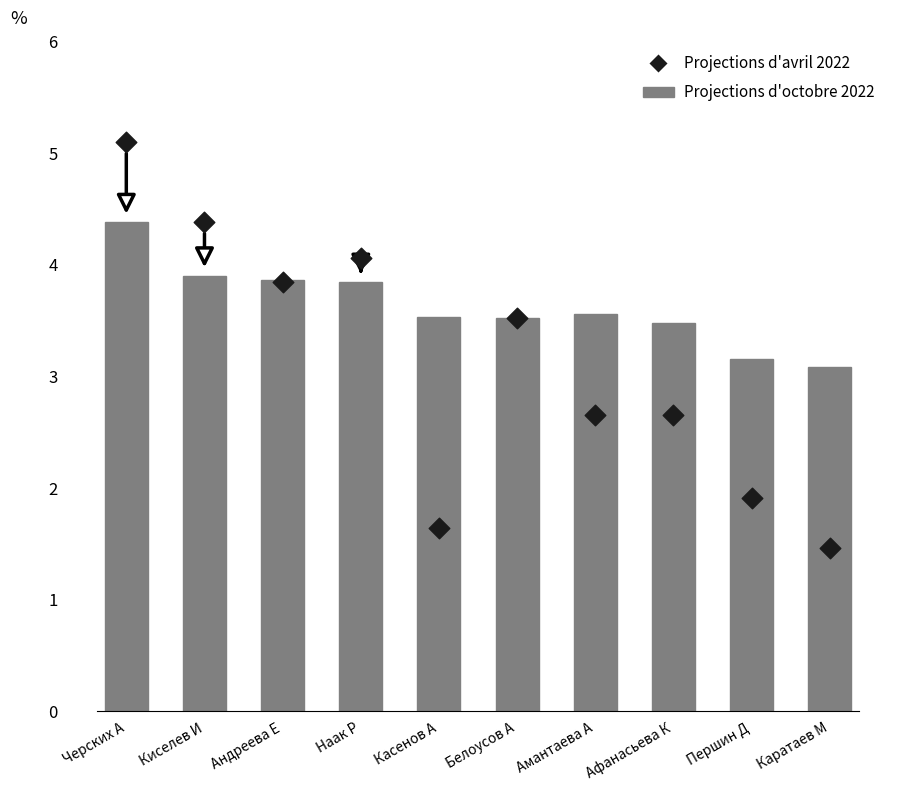

What is the total value across all series at Касенов А?

5.2